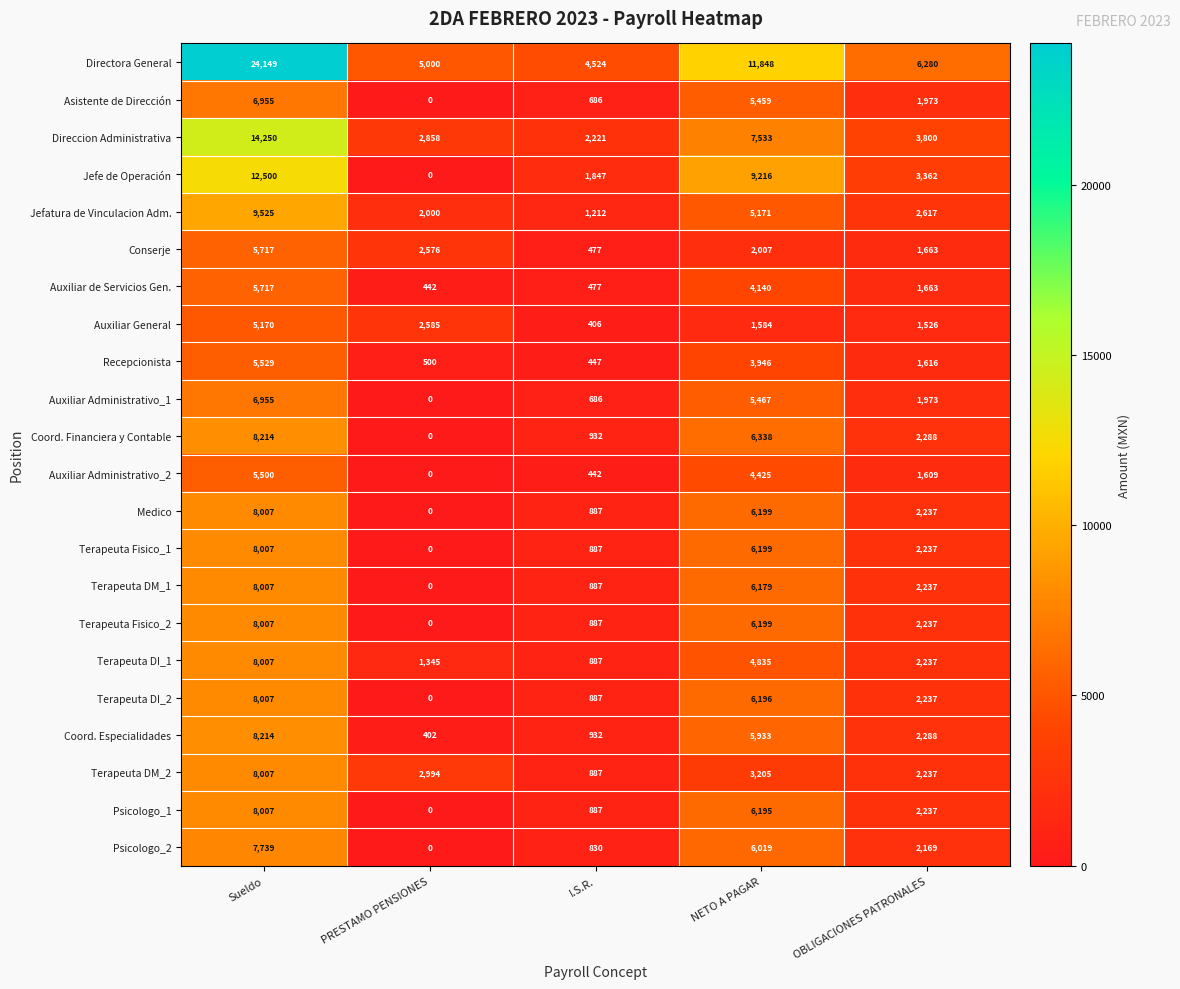

How many values in the Terapeuta DI_1 series are below 2237?

2